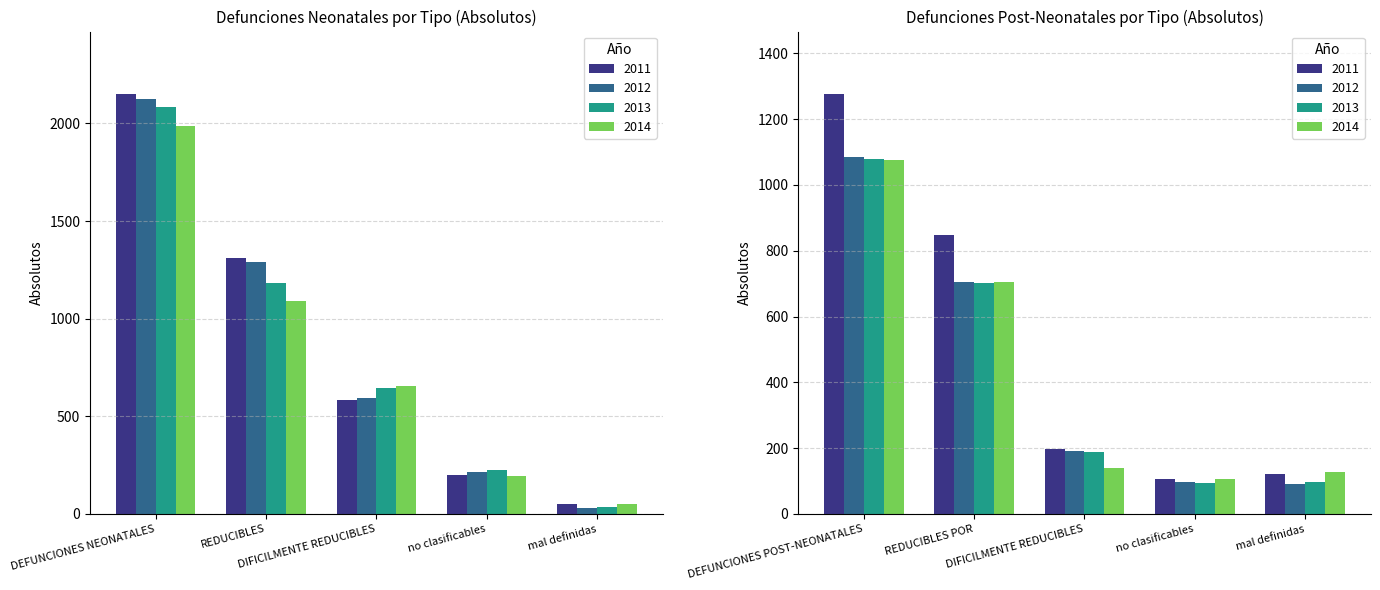

The 2013 series shows 33 at mal definidas. True or false?

True